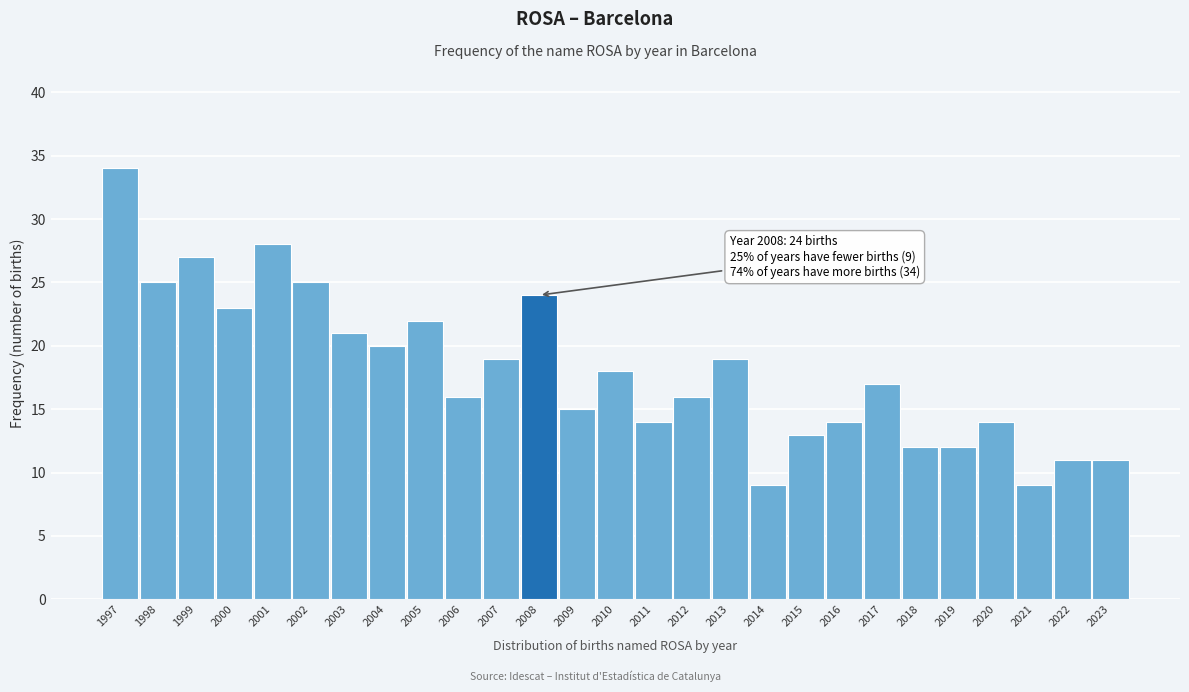

Reading left to right, list all the values displayed in this chart.

34	25	27	23	28	25	21	20	22	16	19	24	15	18	14	16	19	9	13	14	17	12	12	14	9	11	11